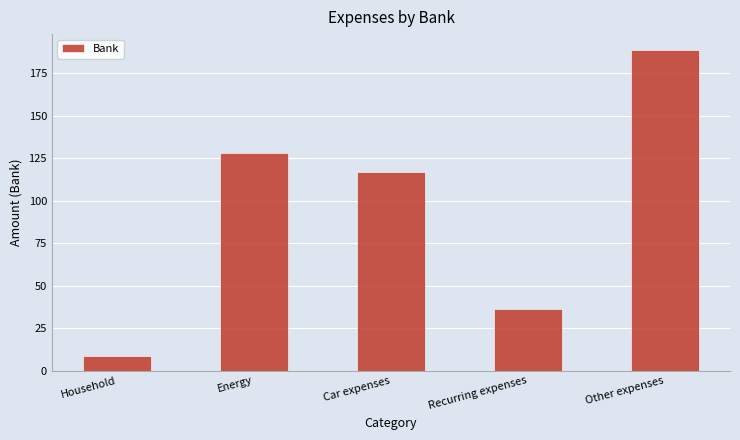

The chart shows a value of 188.5 at Other expenses. True or false?

True